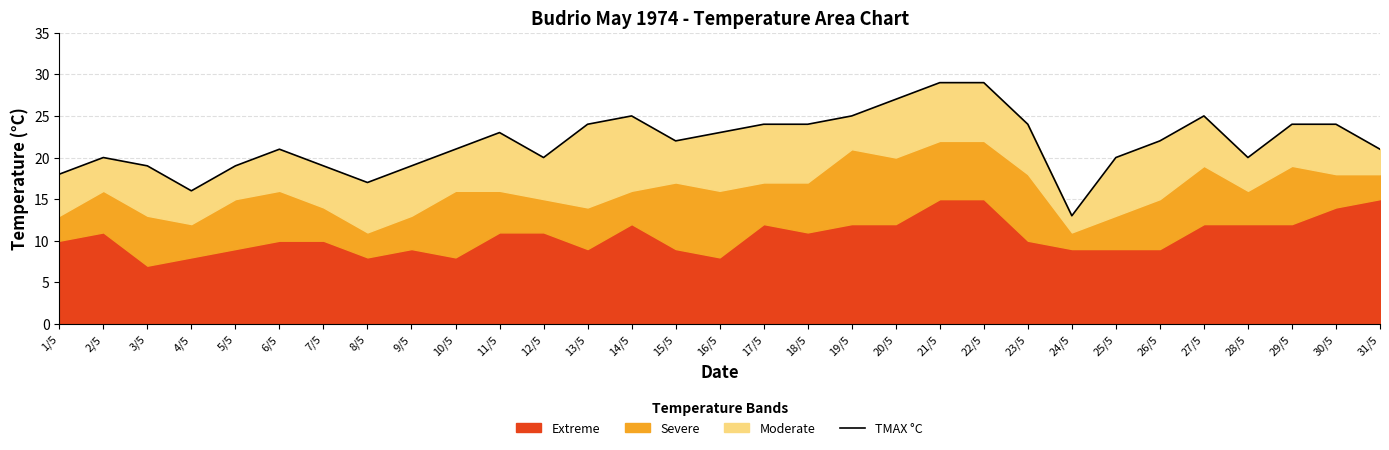

Which category has the highest value across all series?

21/5